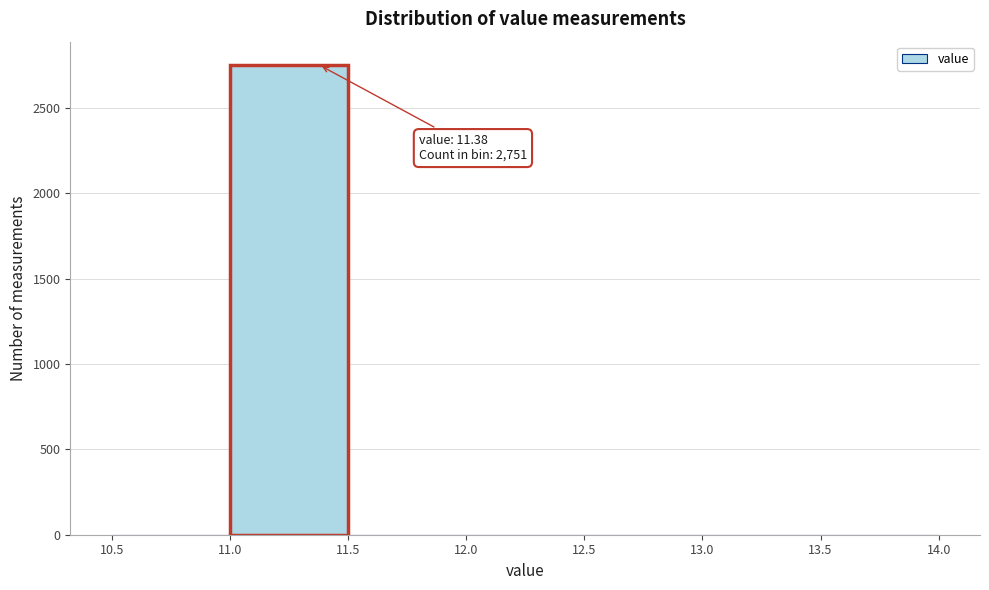

Which range on the x-axis has the tallest bar?

11.0 to 11.5